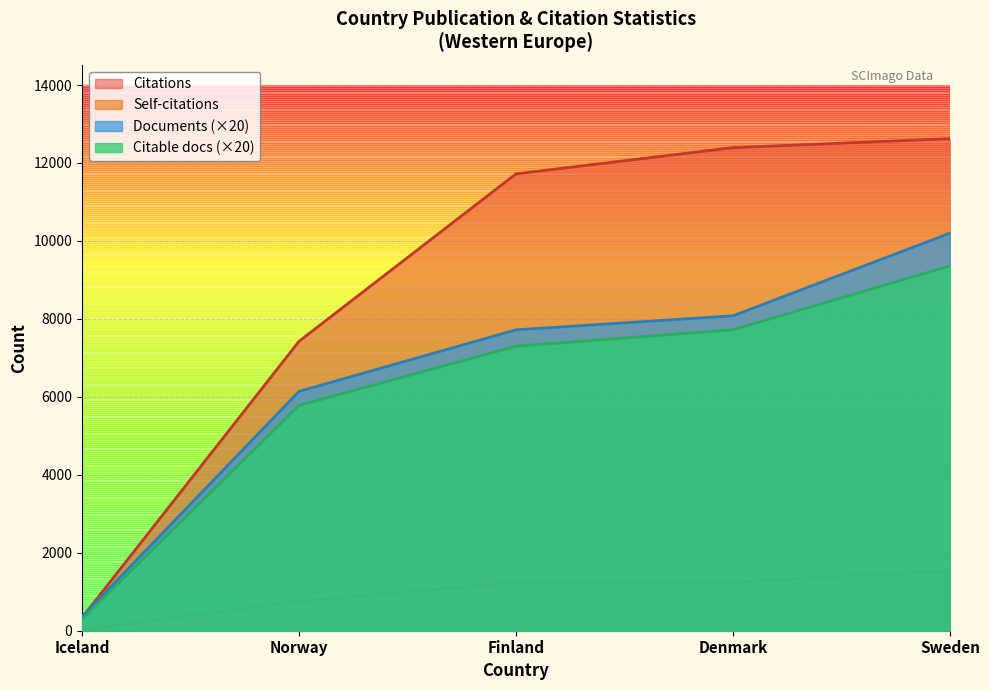

How many lines are shown in the chart?

4